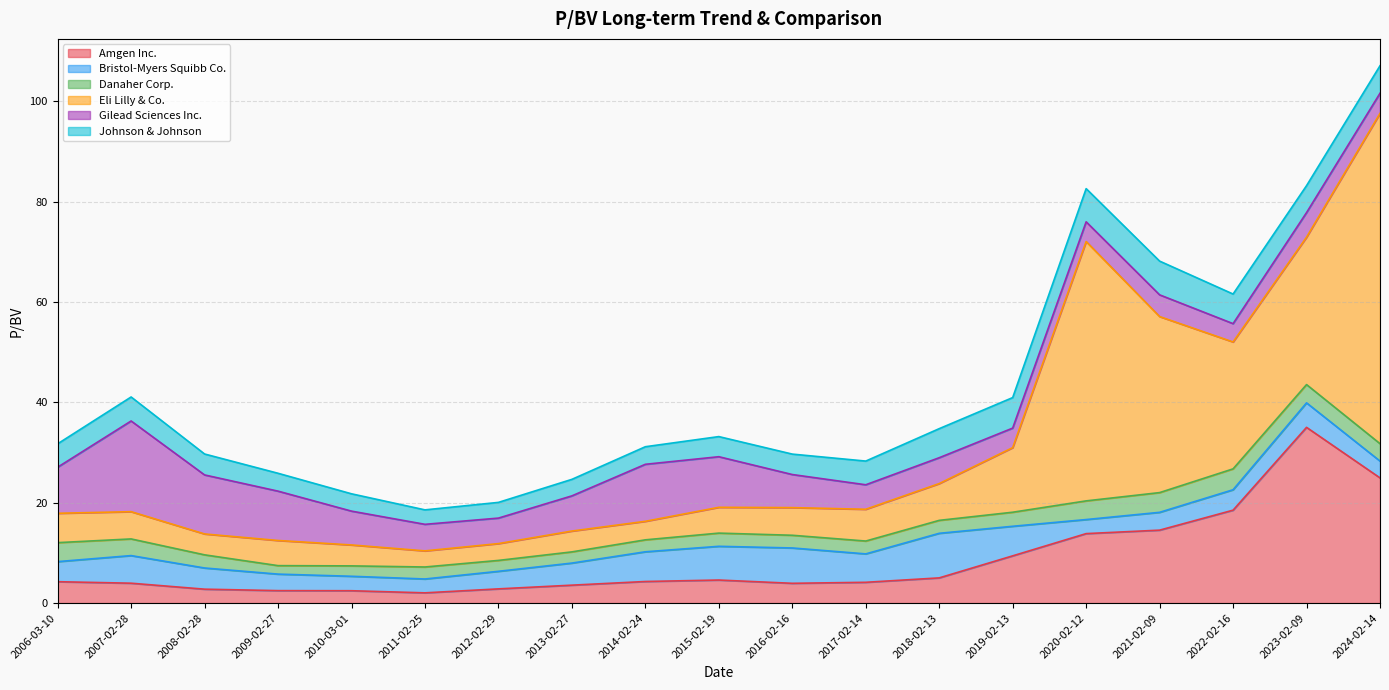

What are all the series names shown in the legend?

Amgen Inc., Bristol-Myers Squibb Co., Danaher Corp., Eli Lilly & Co., Gilead Sciences Inc., Johnson & Johnson